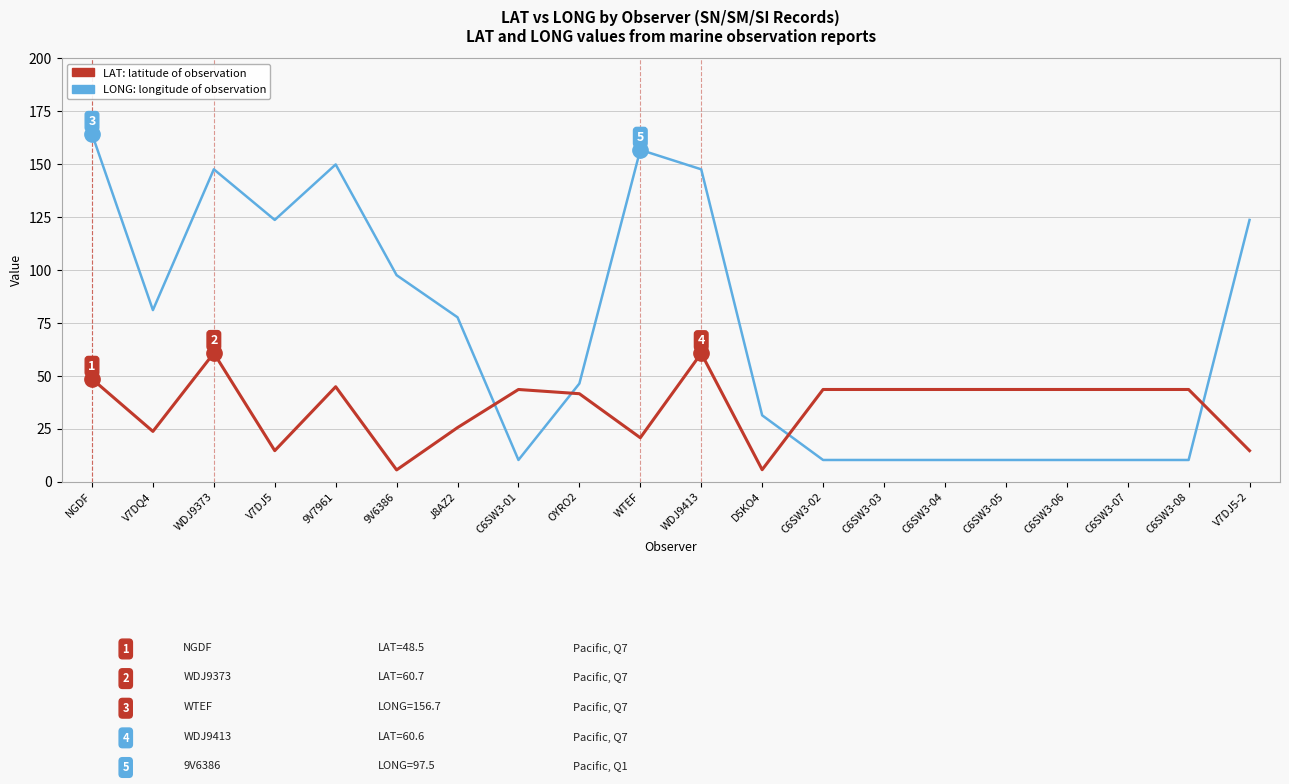

At which category is the sum across all series the highest?

NGDF